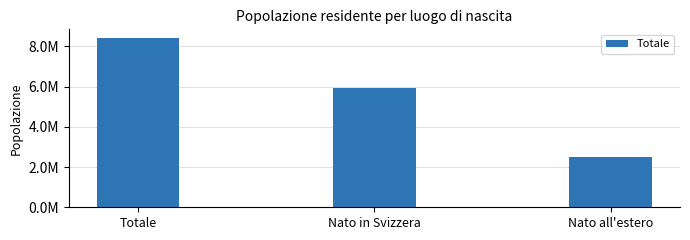

Are the bars horizontal?

No